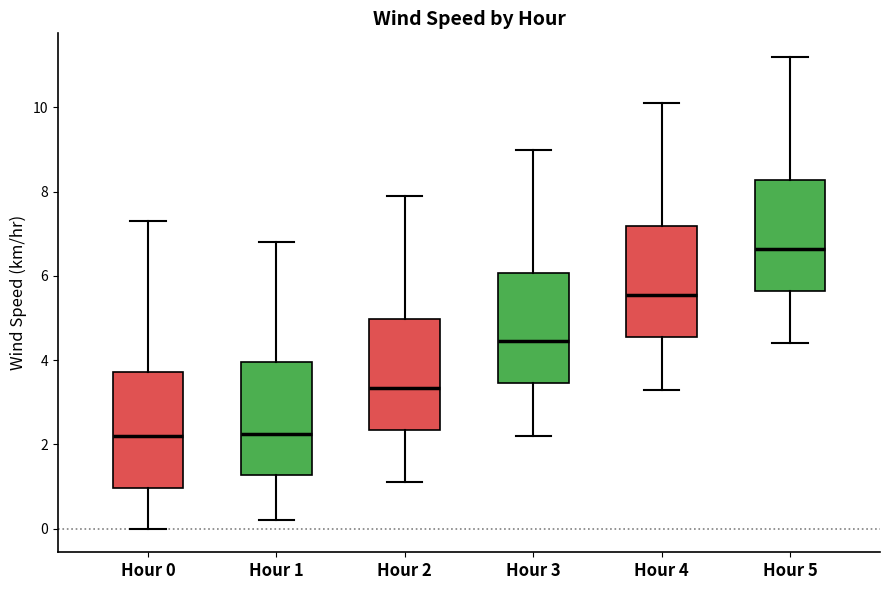

Reading left to right, read every box against the y-axis: the position of its median line, the range the box covers, and the ends of its whiskers. The values are not printed on the chart, so give them approximately, as read against the axis.

Hour 0: median 2.2, box 1.0 to 3.8, whiskers 0.0 to 7.4
Hour 1: median 2.2, box 1.2 to 4.0, whiskers 0.2 to 6.8
Hour 2: median 3.4, box 2.4 to 5.0, whiskers 1.2 to 8.0
Hour 3: median 4.4, box 3.4 to 6.0, whiskers 2.2 to 9.0
Hour 4: median 5.6, box 4.6 to 7.2, whiskers 3.4 to 10.2
Hour 5: median 6.6, box 5.6 to 8.2, whiskers 4.4 to 11.2